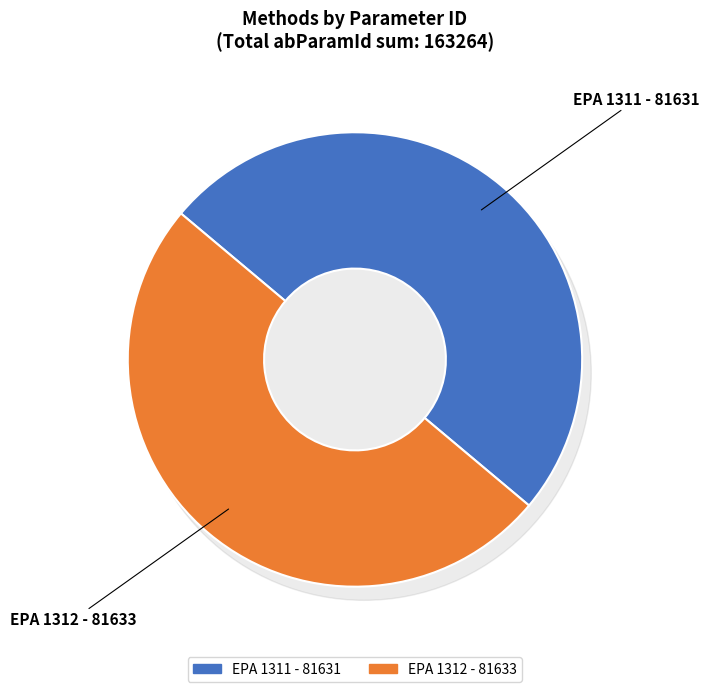

What percentage do EPA 1312 and EPA 1311 together represent?

100.0%